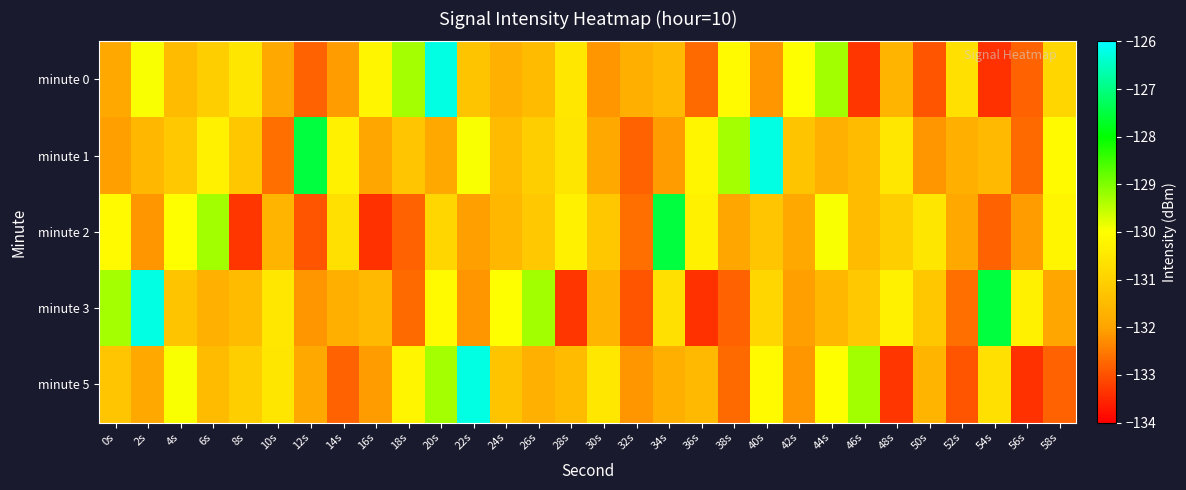

What is the total value across all series at 0s?

-654.6